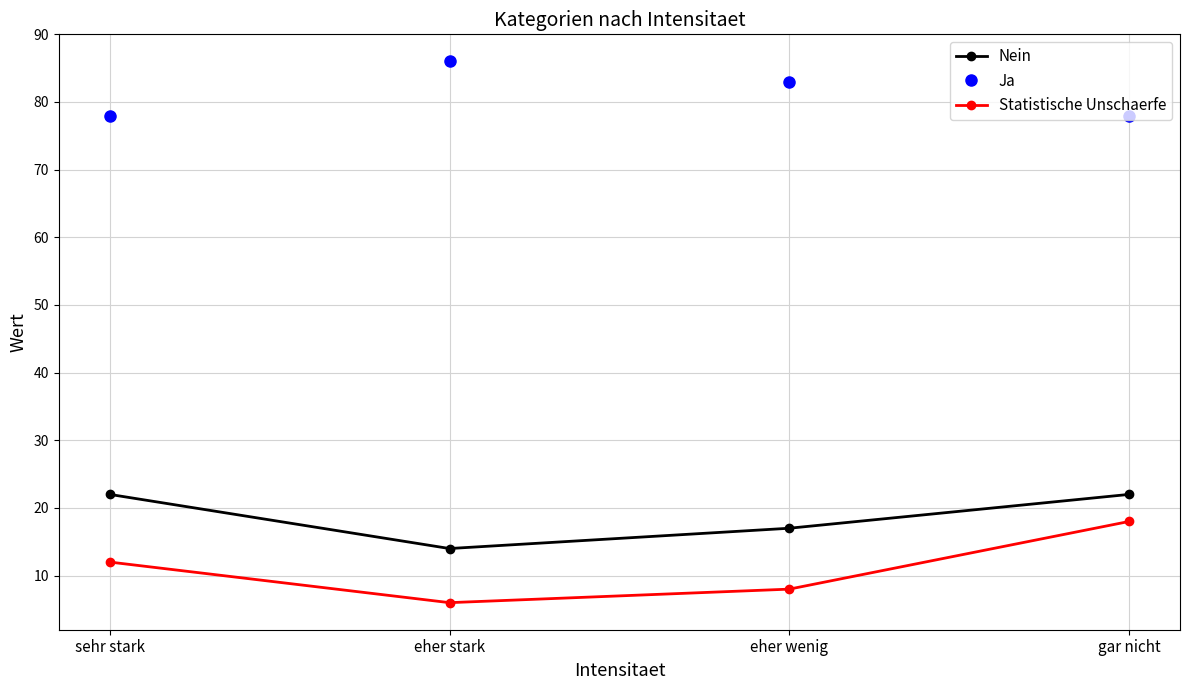

Reading right to left, what are all the values shown in this chart?

Nein: gar nicht=22	eher wenig=17	eher stark=14	sehr stark=22
Ja: gar nicht=78	eher wenig=83	eher stark=86	sehr stark=78
Statistische Unschaerfe: gar nicht=18	eher wenig=8	eher stark=6	sehr stark=12